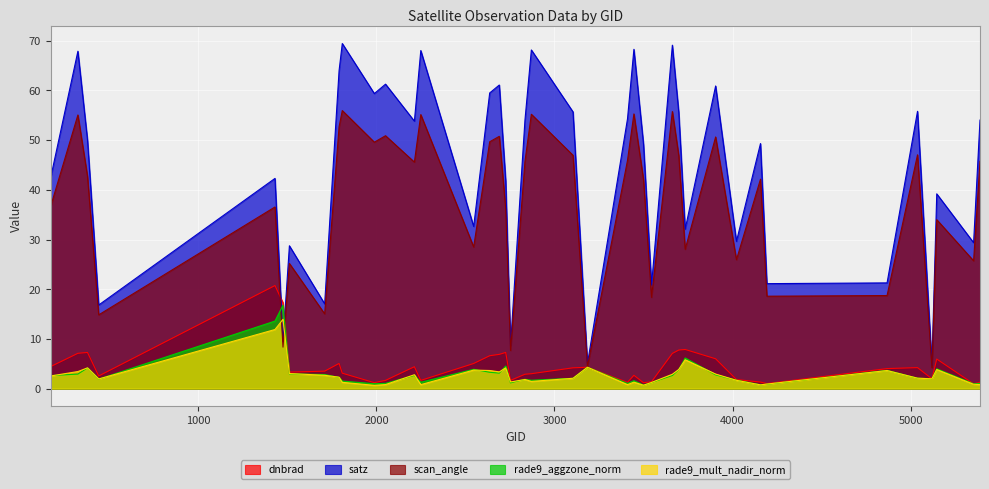

After their last crossing, which series has the higher values: scan_angle or rade9_mult_nadir_norm?

scan_angle